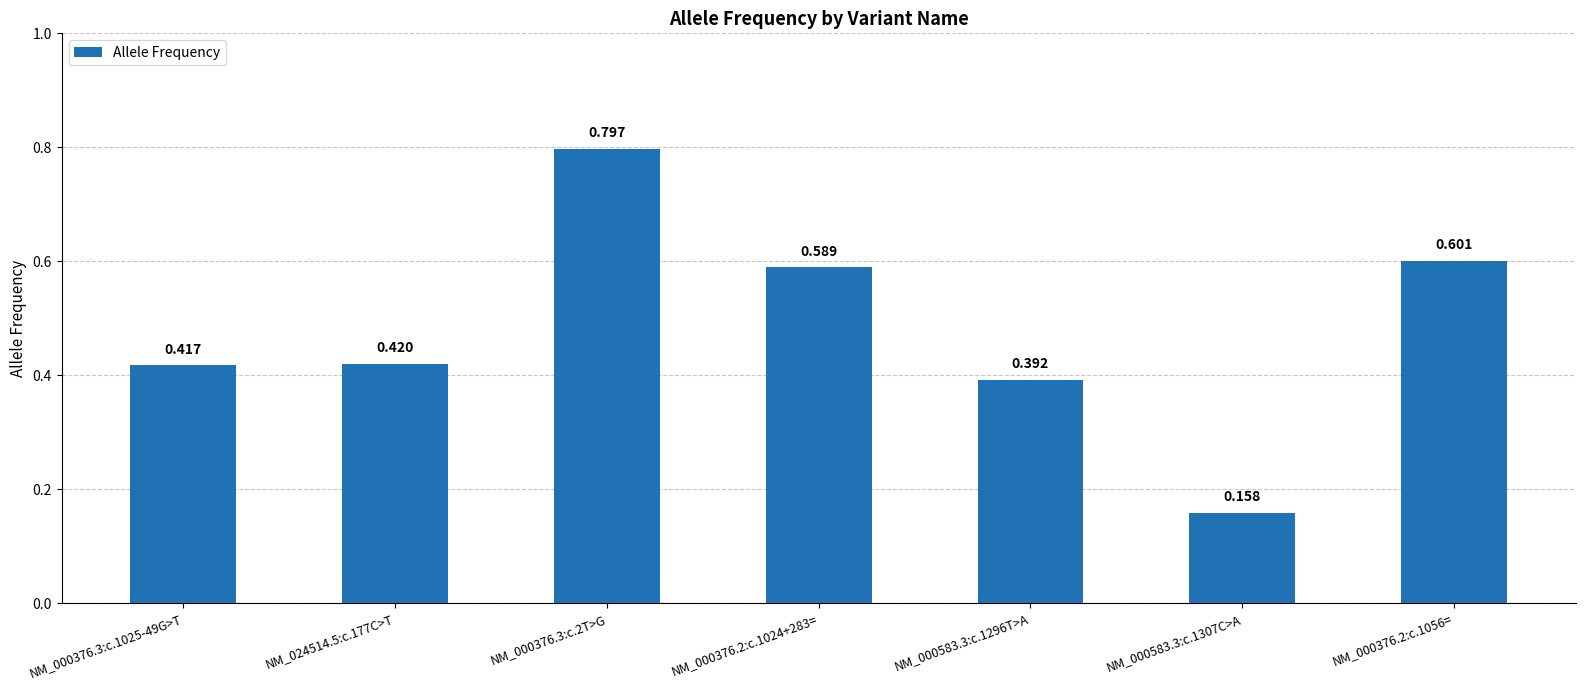

Is it true that the value at NM_000376.2:c.1056= is 1.0?

False